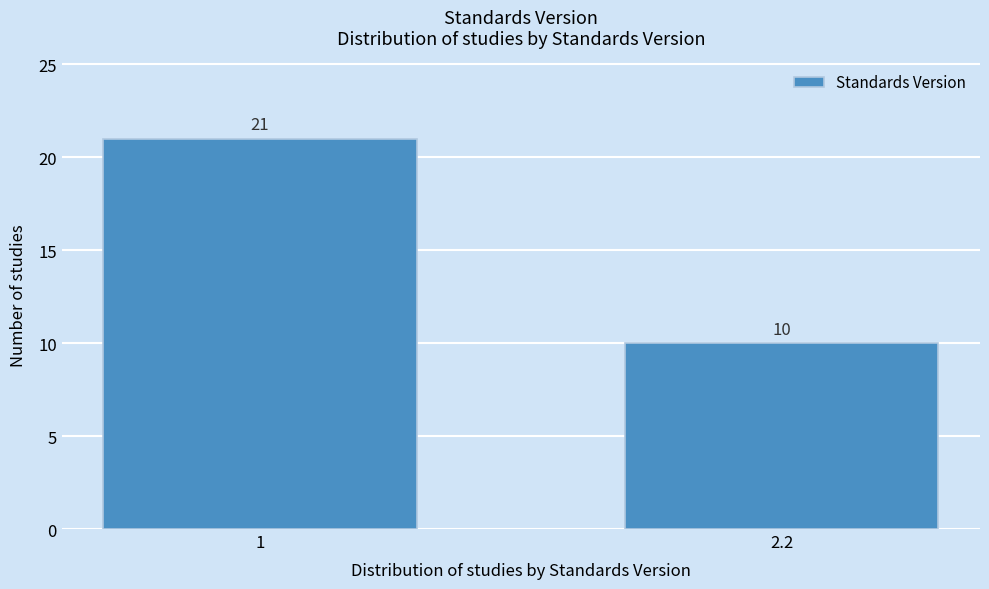

Reading left to right, transcribe all the data shown in this chart.

1=21	2.2=10